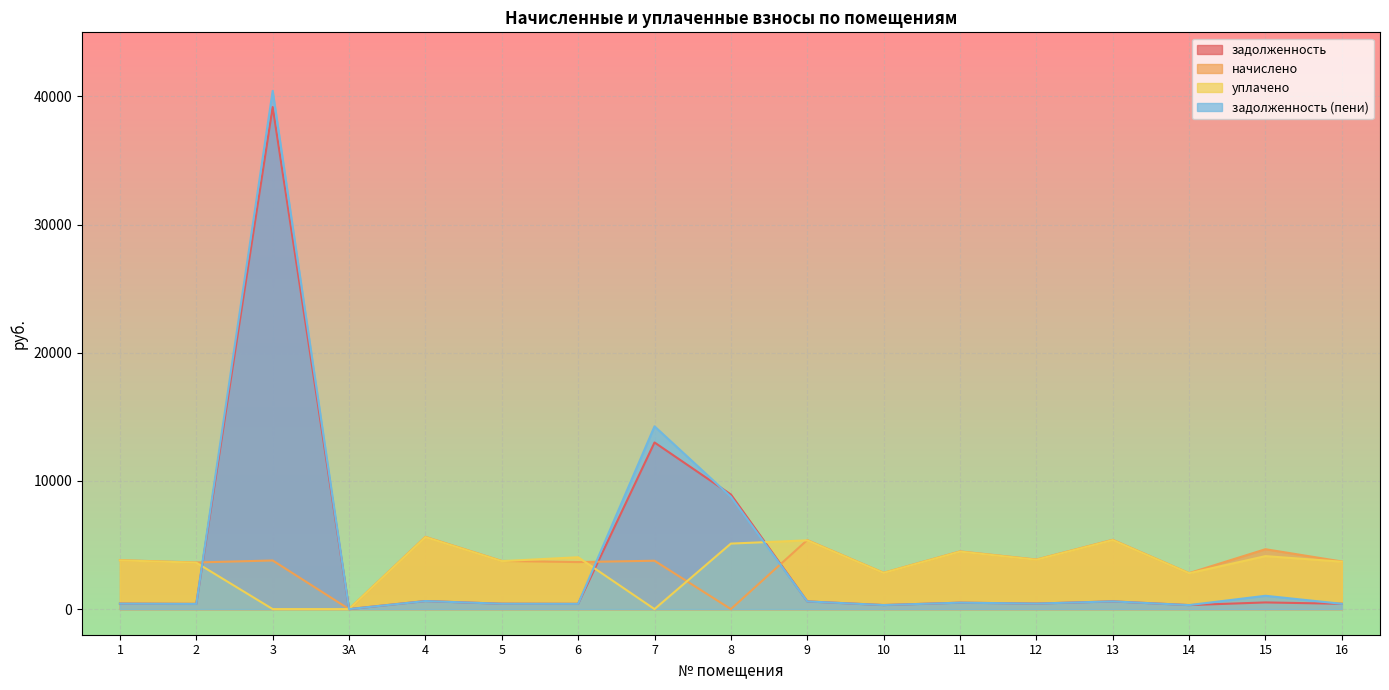

What is the sum of the задолженность values at 2 and 3?

39574.6